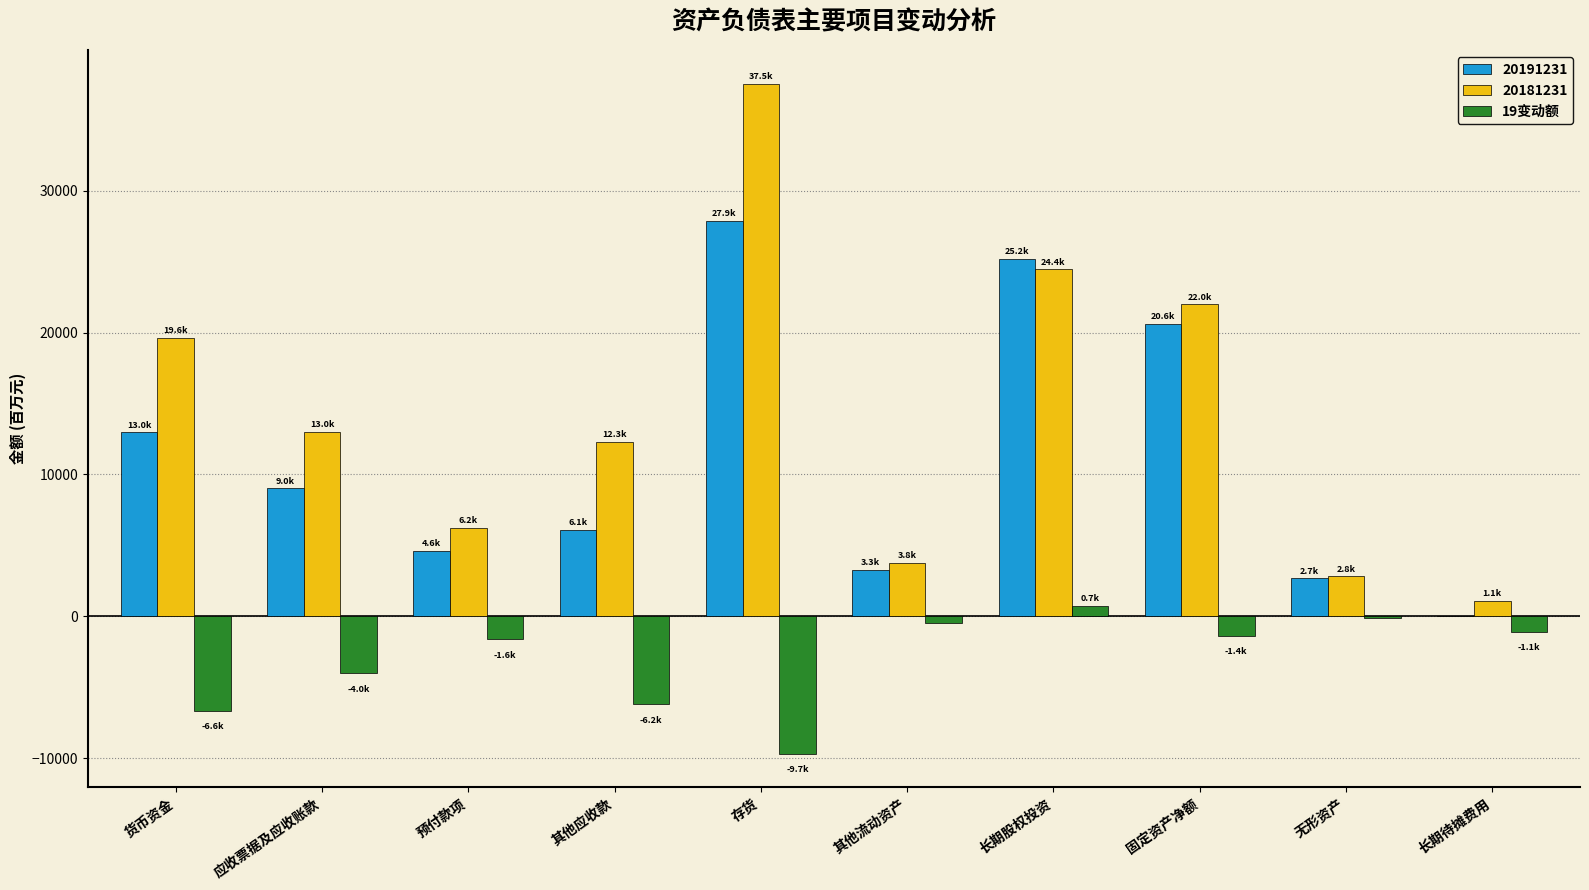

True or false: 19变动额 has a value of -6641.3 at 货币资金.

True